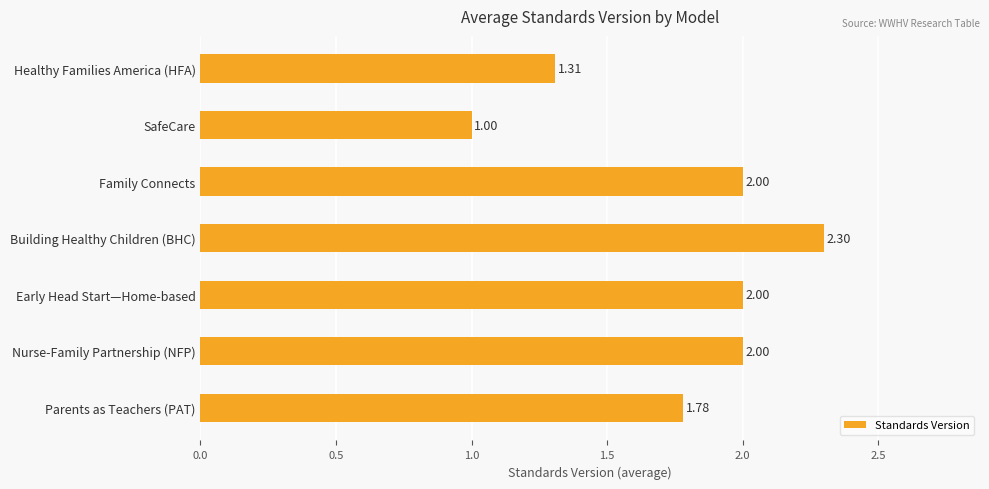

What is the difference between the values at Parents as Teachers (PAT) and Building Healthy Children (BHC)?

0.5